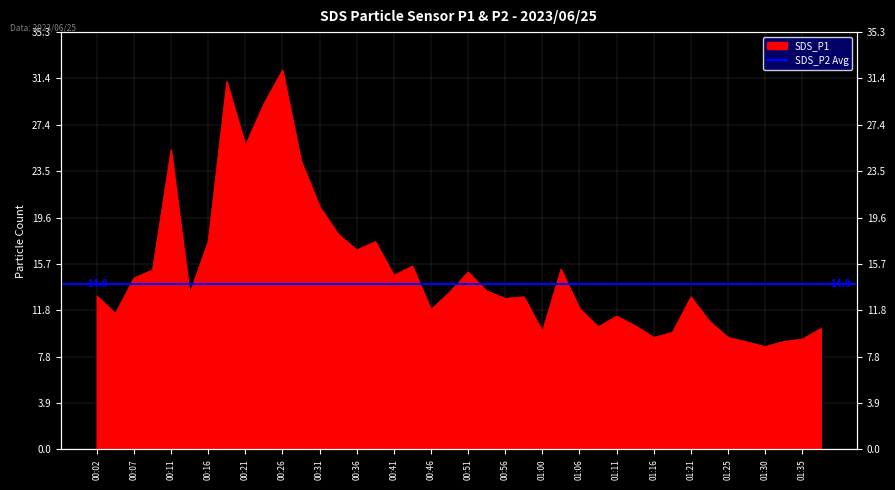

True or false: the data has more than 0 interior local peaks.

True